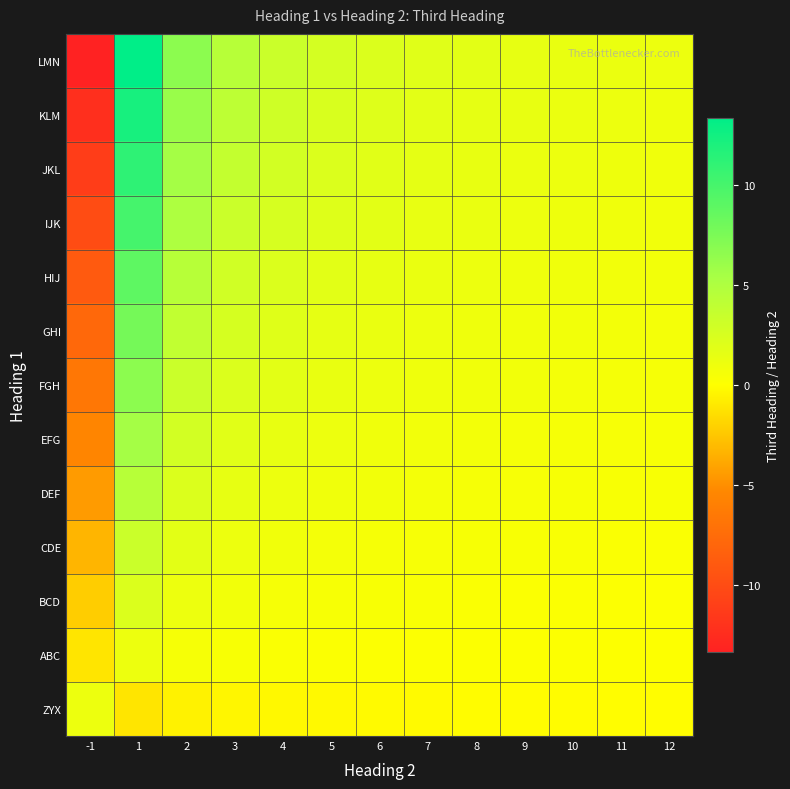

List the series in order of their peak value, lowest first.

ZYX, ABC, BCD, CDE, DEF, EFG, FGH, GHI, HIJ, IJK, JKL, KLM, LMN